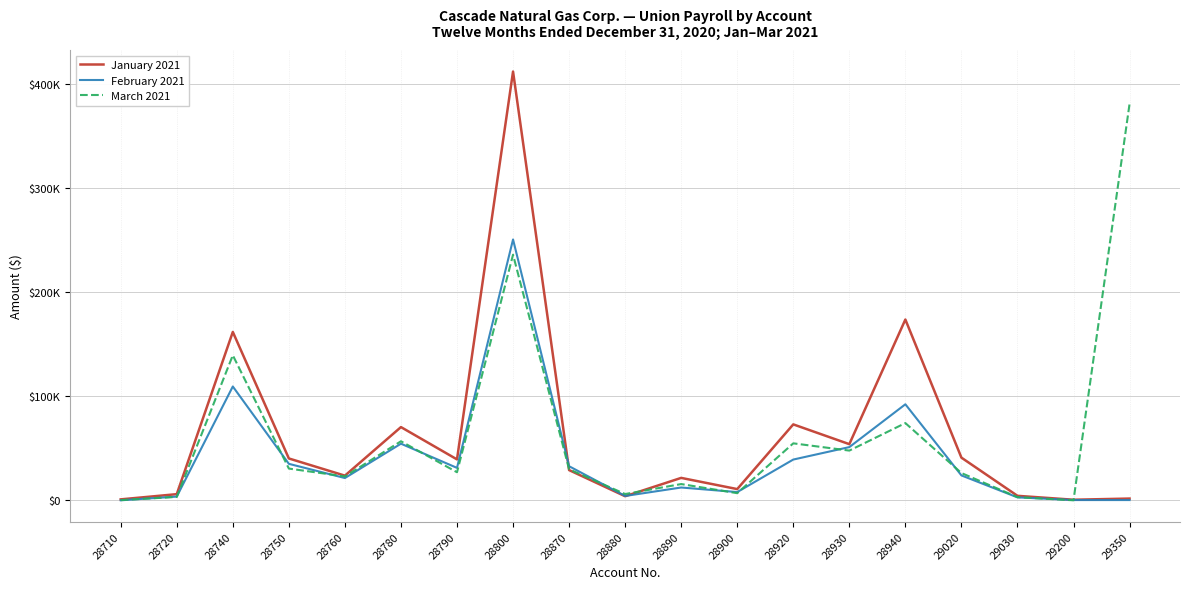

Does the chart display data point markers on the line(s)?

No